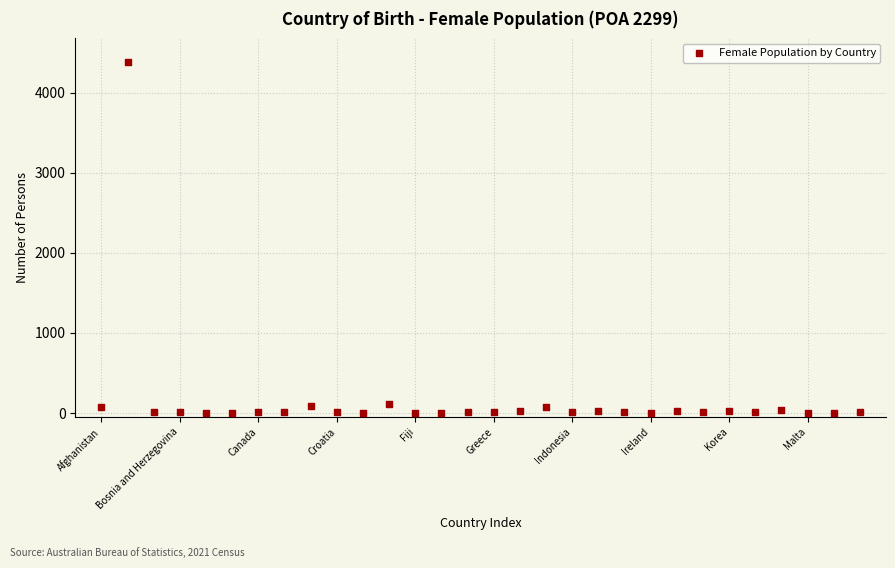

How many data points are displayed?

30